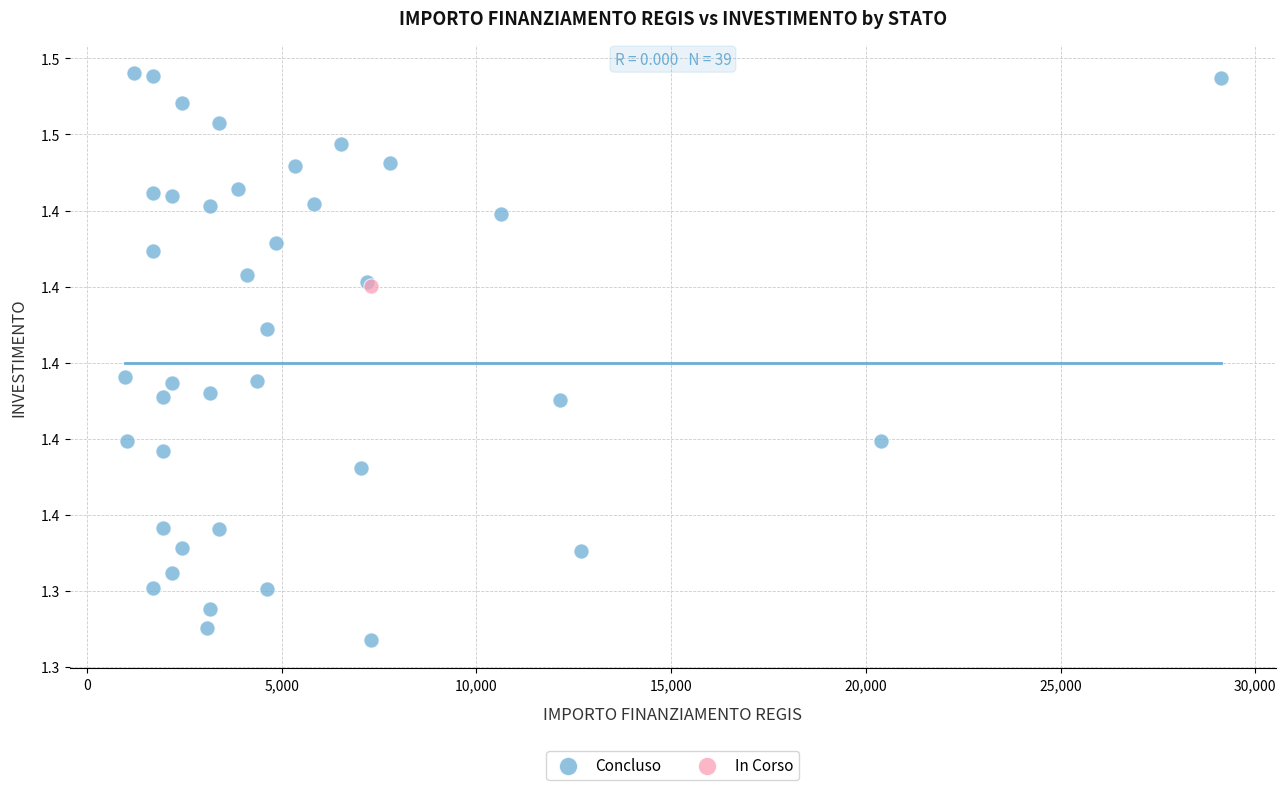

What are all the series names shown in the legend?

Concluso, In Corso